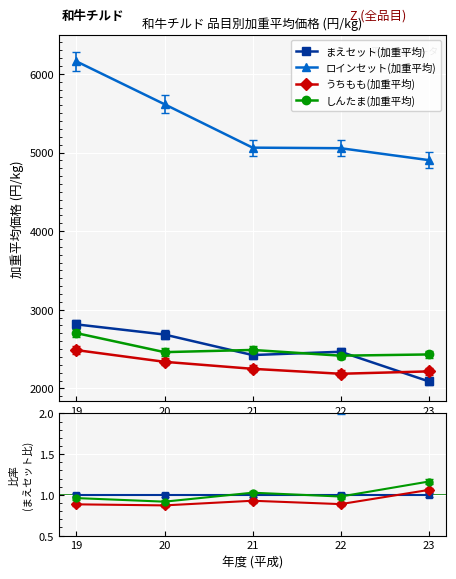

Reading left to right, list all the values displayed in this chart.

まえセット(加重平均): 1.0	1.0	1.0	1.0	1.0
ロインセット(加重平均): 2.2	2.1	2.1	2.0	2.3
うちもも(加重平均): 0.9	0.9	0.9	0.9	1.1
しんたま(加重平均): 1.0	0.9	1.0	1.0	1.2